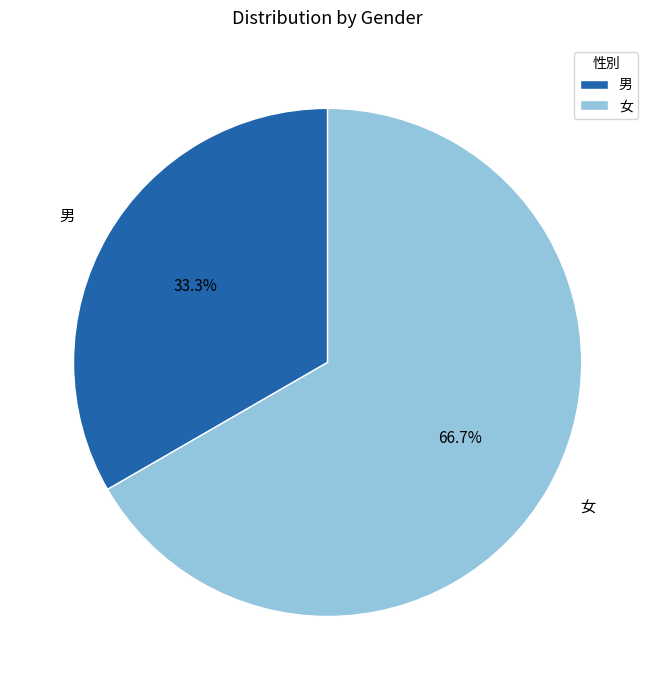

To the nearest percent, what is the difference between the 女 and 男 slice percentages?

33%